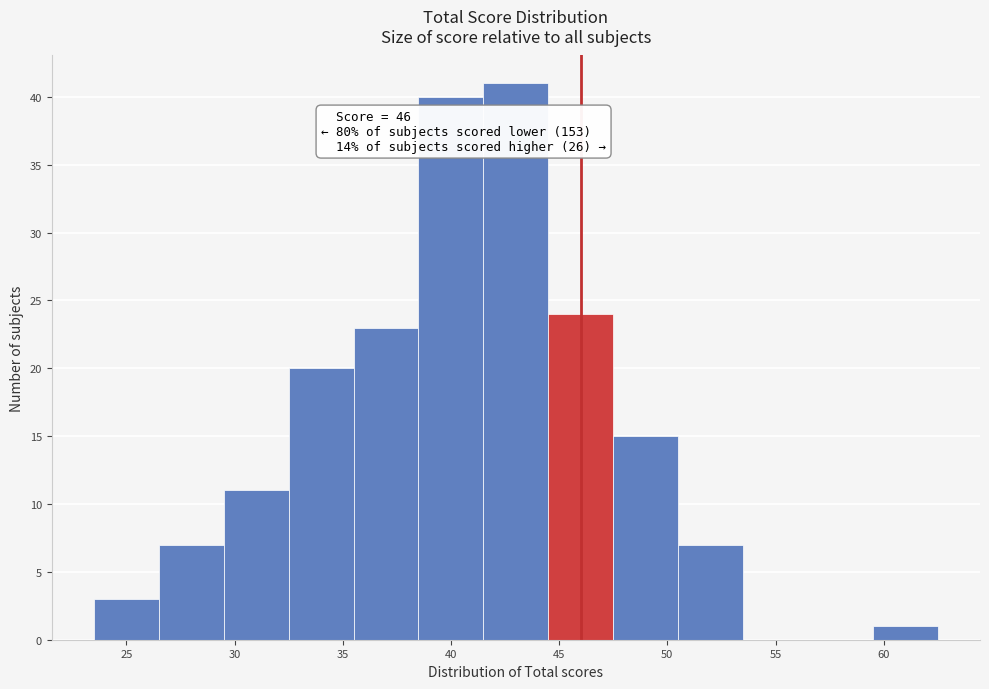

Which range on the x-axis has the tallest bar?

41.5 to 44.5